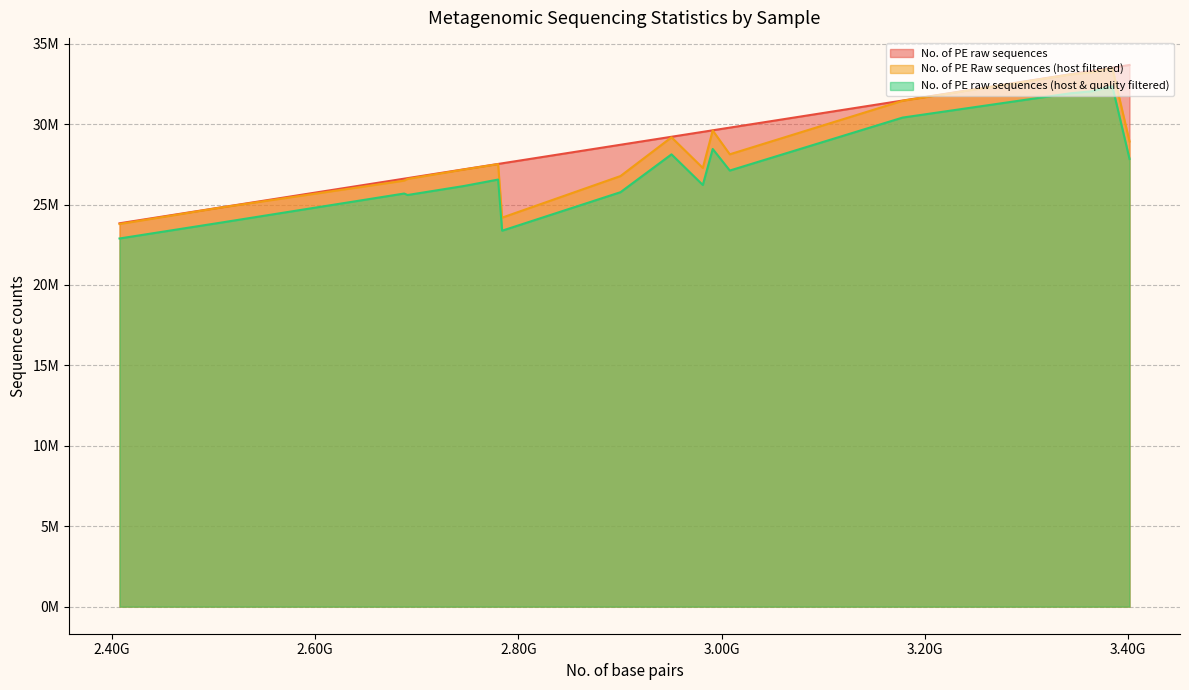

How many lines are shown in the chart?

3